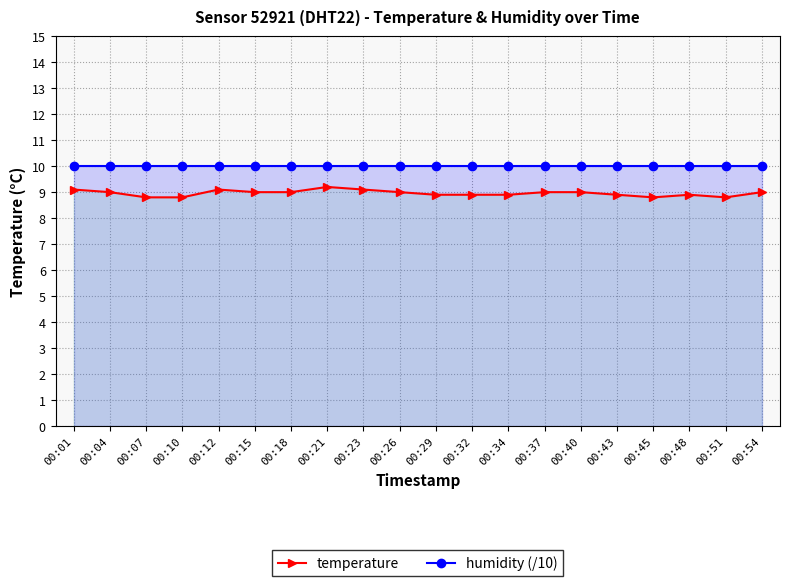

The humidity (/10) series shows 3.2 at 00:40. True or false?

False